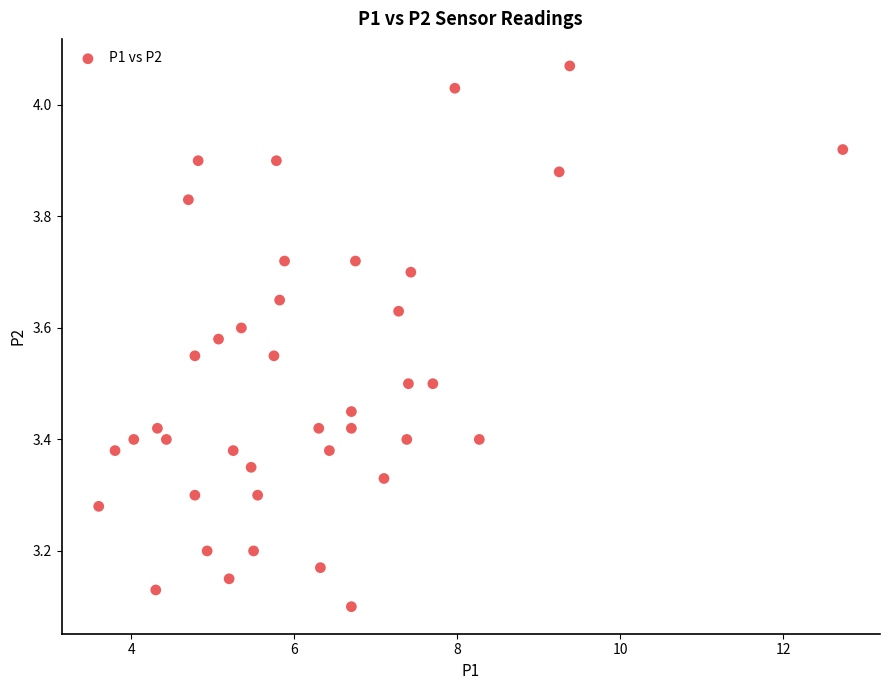

What is the range of Y values (max minus min)?

1.0